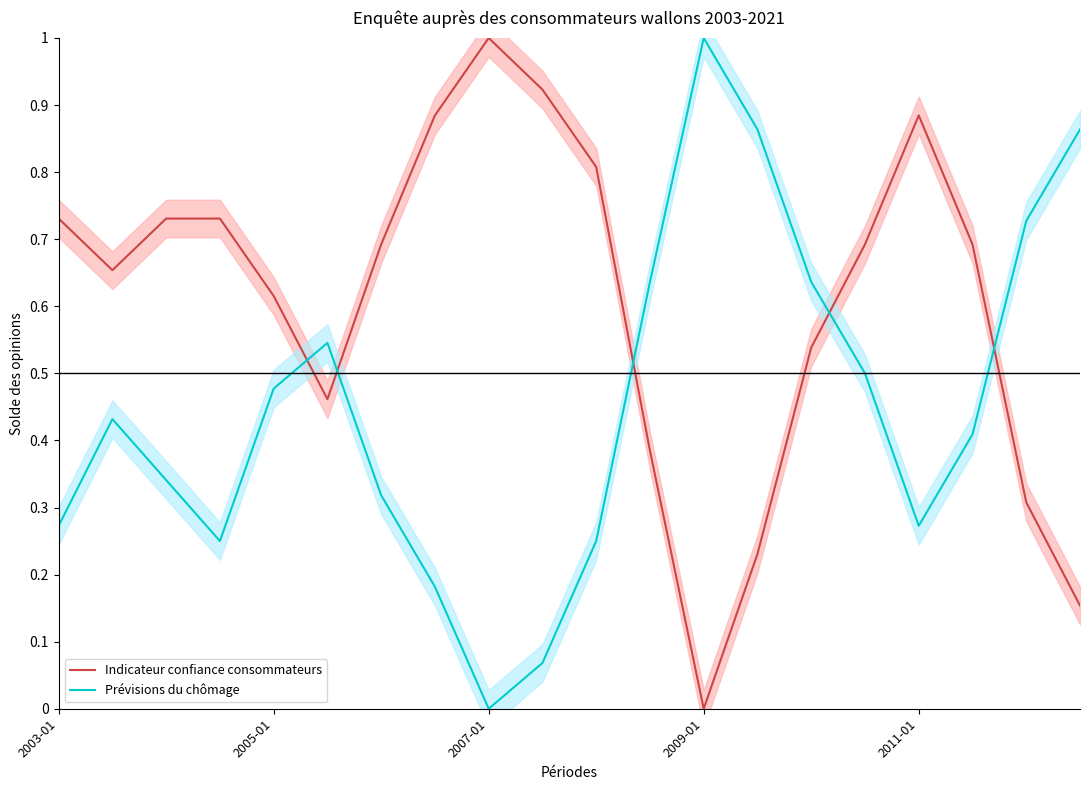

How many times do Indicateur confiance consommateurs and Prévisions du chômage cross each other?

5